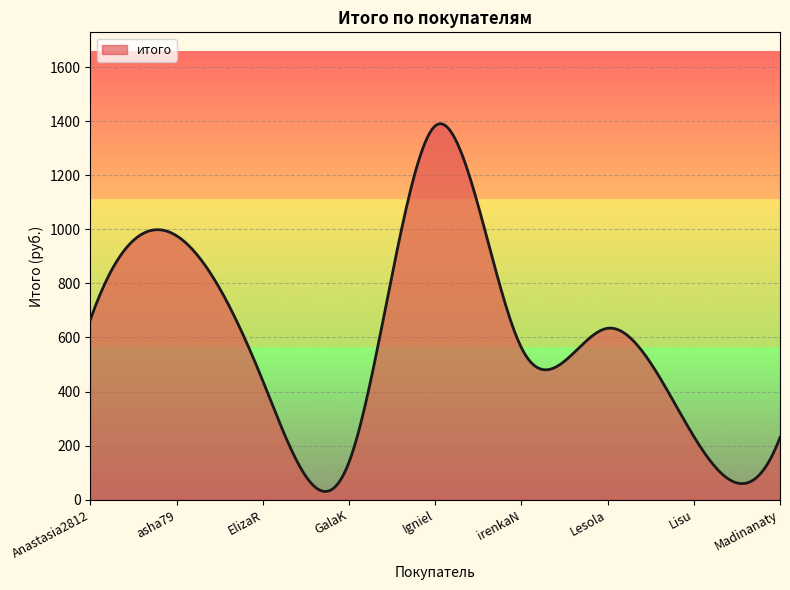

Reading left to right, extract all data points from this chart.

667	976	439	139	1383	562	634	234	230